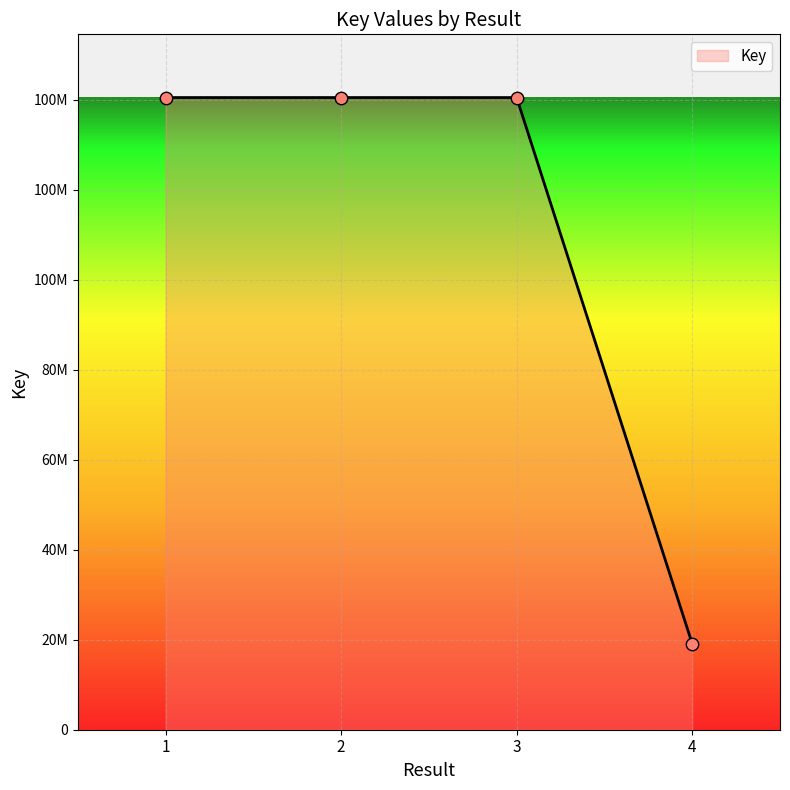

What is the change in value from 2 to 3?

-3404